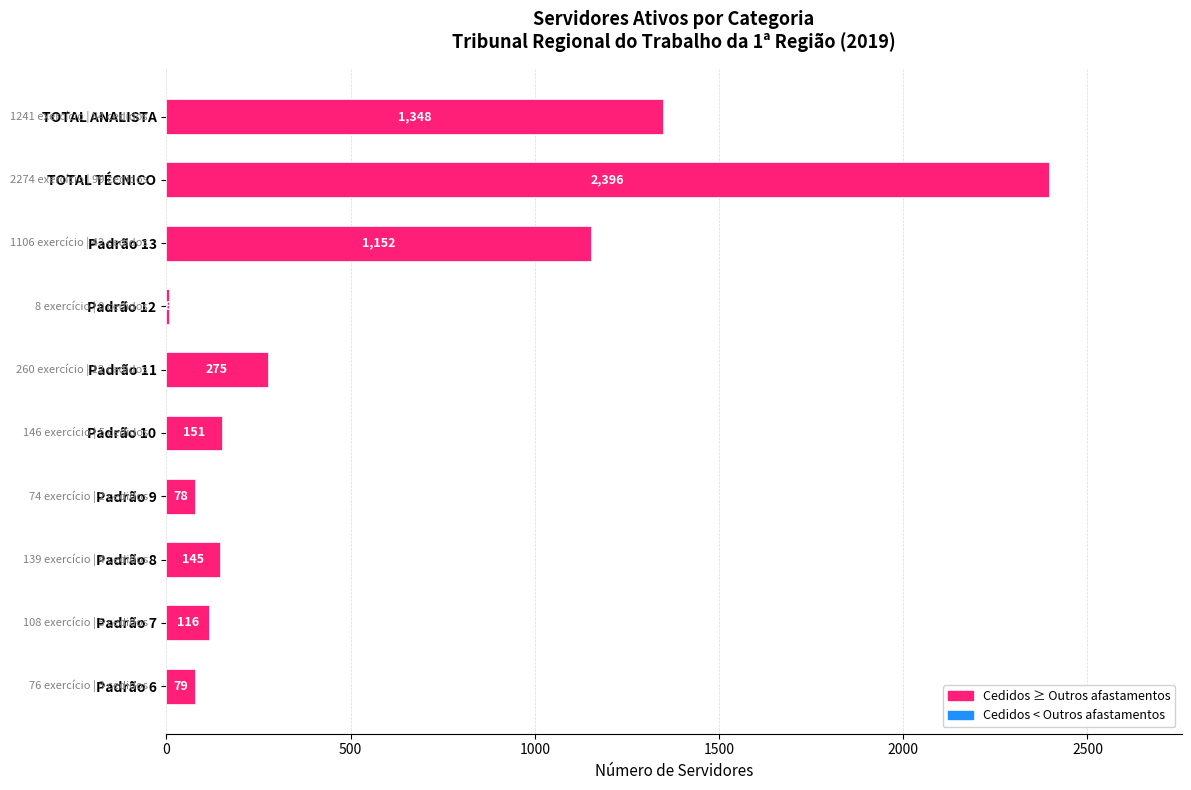

Are the bars grouped side by side (vs. stacked)?

No